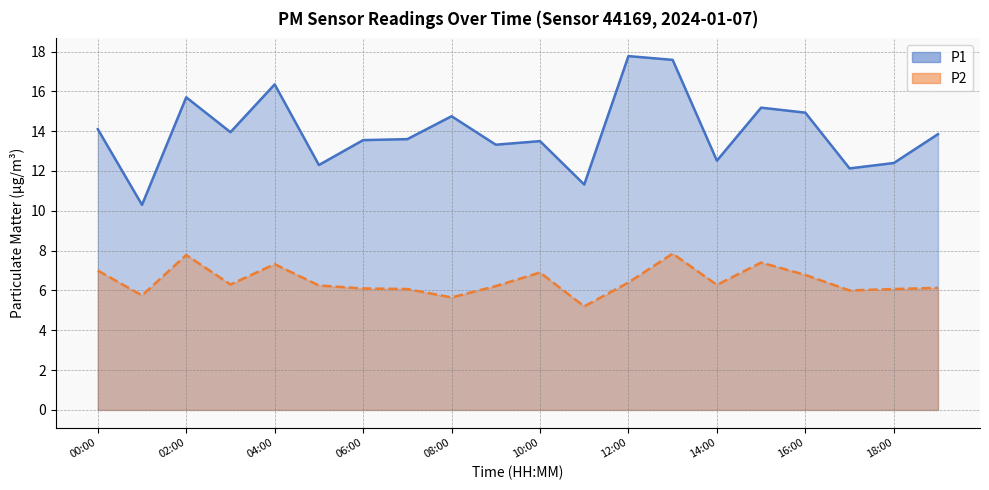

Reading left to right, transcribe all the data shown in this chart.

P1: 00:00=14.1	01:00=10.3	02:00=15.7	03:00=13.9	04:00=16.4	05:00=12.3	06:00=13.6	07:00=13.6	08:00=14.8	09:00=13.3	10:00=13.5	11:00=11.3	12:00=17.8	13:00=17.6	14:00=12.5	15:00=15.2	16:00=14.9	17:00=12.1	18:00=12.4	19:00=13.8
P2: 00:00=7.0	01:00=5.8	02:00=7.8	03:00=6.3	04:00=7.3	05:00=6.2	06:00=6.1	07:00=6.1	08:00=5.7	09:00=6.2	10:00=6.9	11:00=5.2	12:00=6.4	13:00=7.8	14:00=6.3	15:00=7.4	16:00=6.8	17:00=6.0	18:00=6.1	19:00=6.1